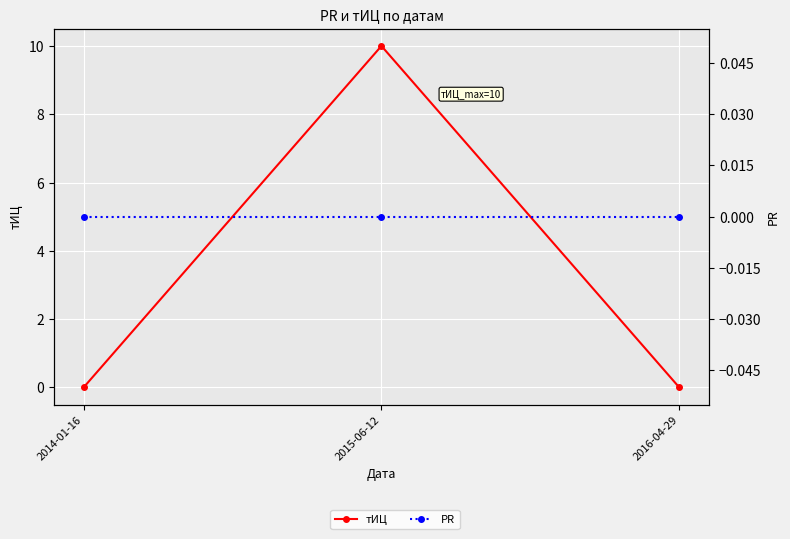

What is the label of the 3rd point from the left?

2016-04-29